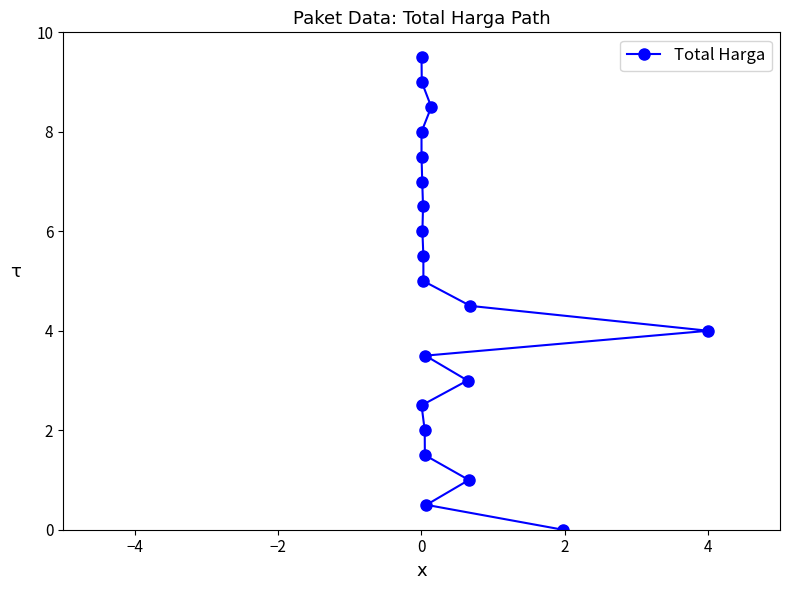

How many lines are shown in the chart?

1